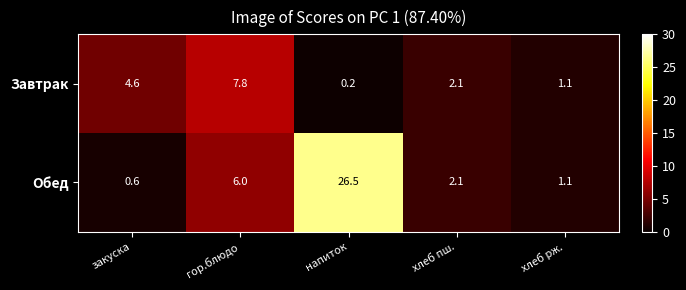

Which series has the largest total across all categories?

Обед